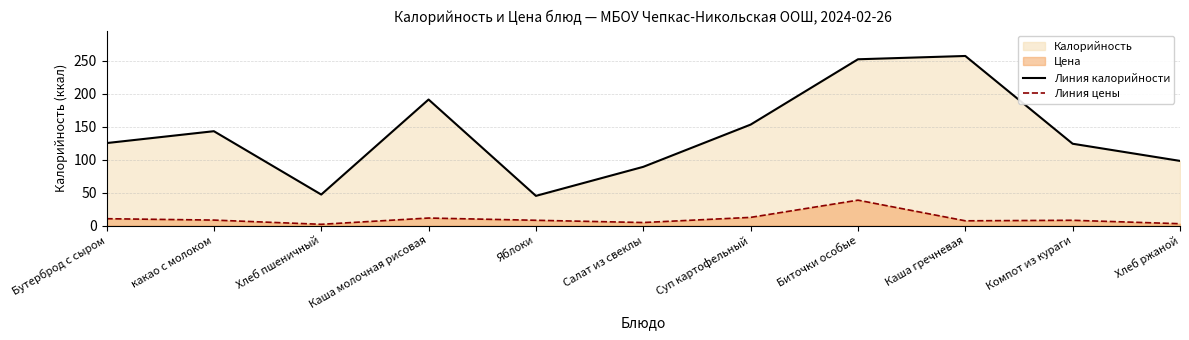

What is the average value of the Линия цены series?

10.3